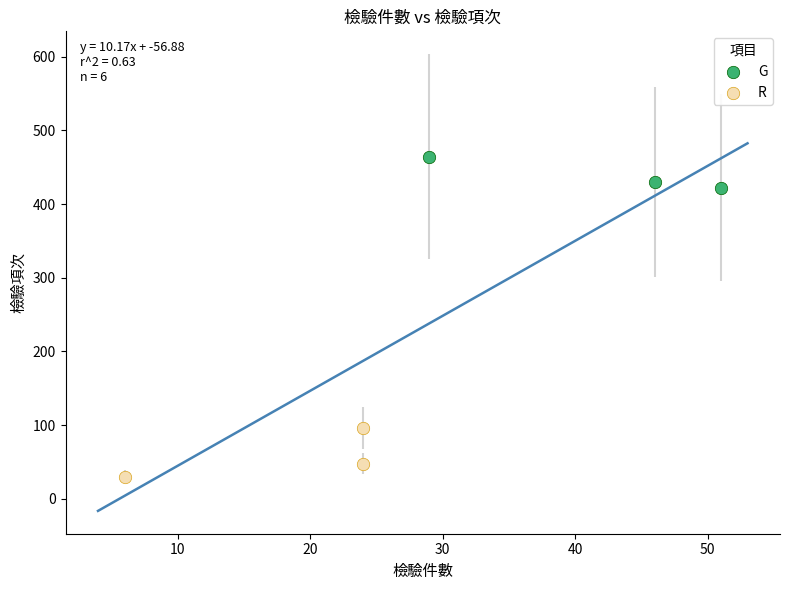

Which series has the largest Y range (max minus min)?

R